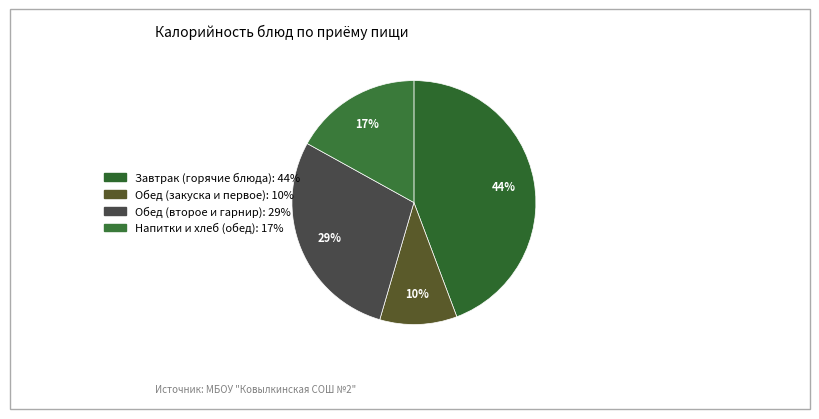

How many segments does this pie chart have?

4